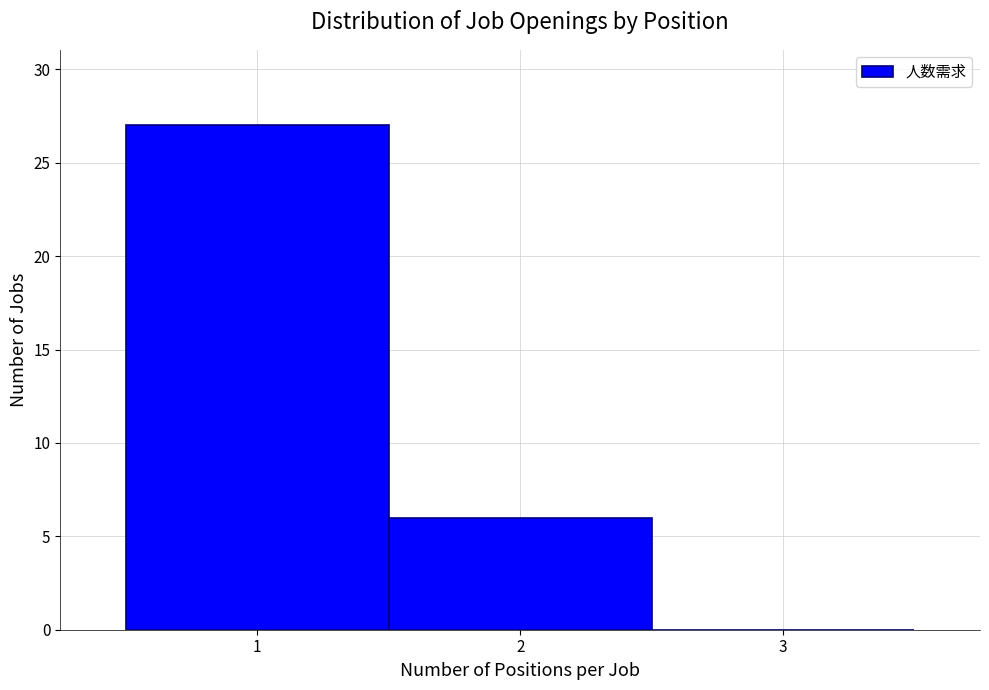

Reading left to right, transcribe this chart: for each bar, give the range it covers on the x-axis and its height. The values are not printed on the chart, so give them approximately, as read against the axis.

0.5 to 1.5: 27
1.5 to 2.5: 6
2.5 to 3.5: 0